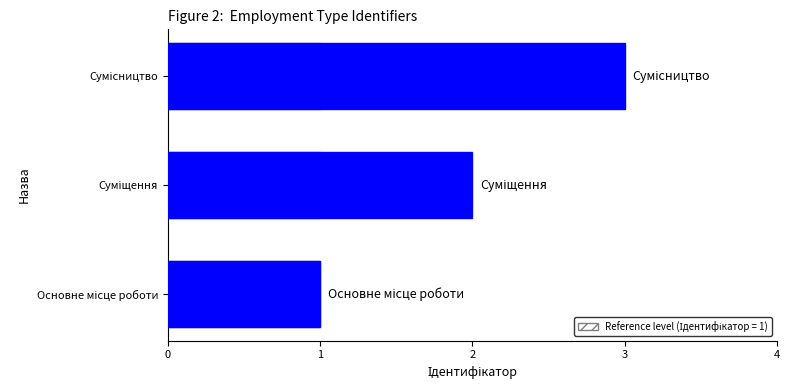

Is it true that the value at Основне місце роботи is 1?

True